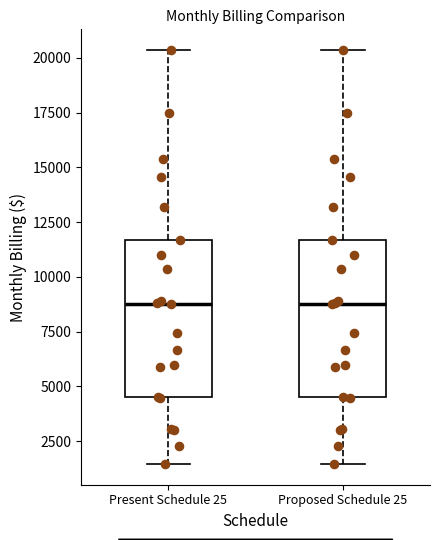

Reading left to right, transcribe this box plot: for each box, give where its median line is, the range the box spans, and where its two whiskers end, as read against the y-axis. The values are not printed on the chart, so give them approximately, as read against the axis.

Present Schedule 25: median 9000, box 4500 to 11500, whiskers 1500 to 20500
Proposed Schedule 25: median 9000, box 4500 to 11500, whiskers 1500 to 20500